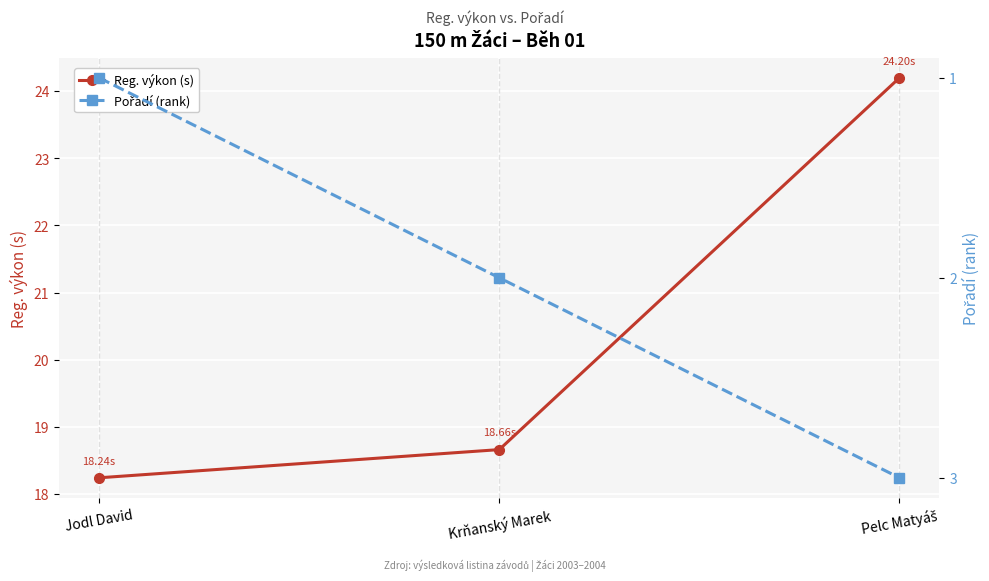

What is the difference between the maximum and minimum values in the Reg. výkon (s) series?

6.0